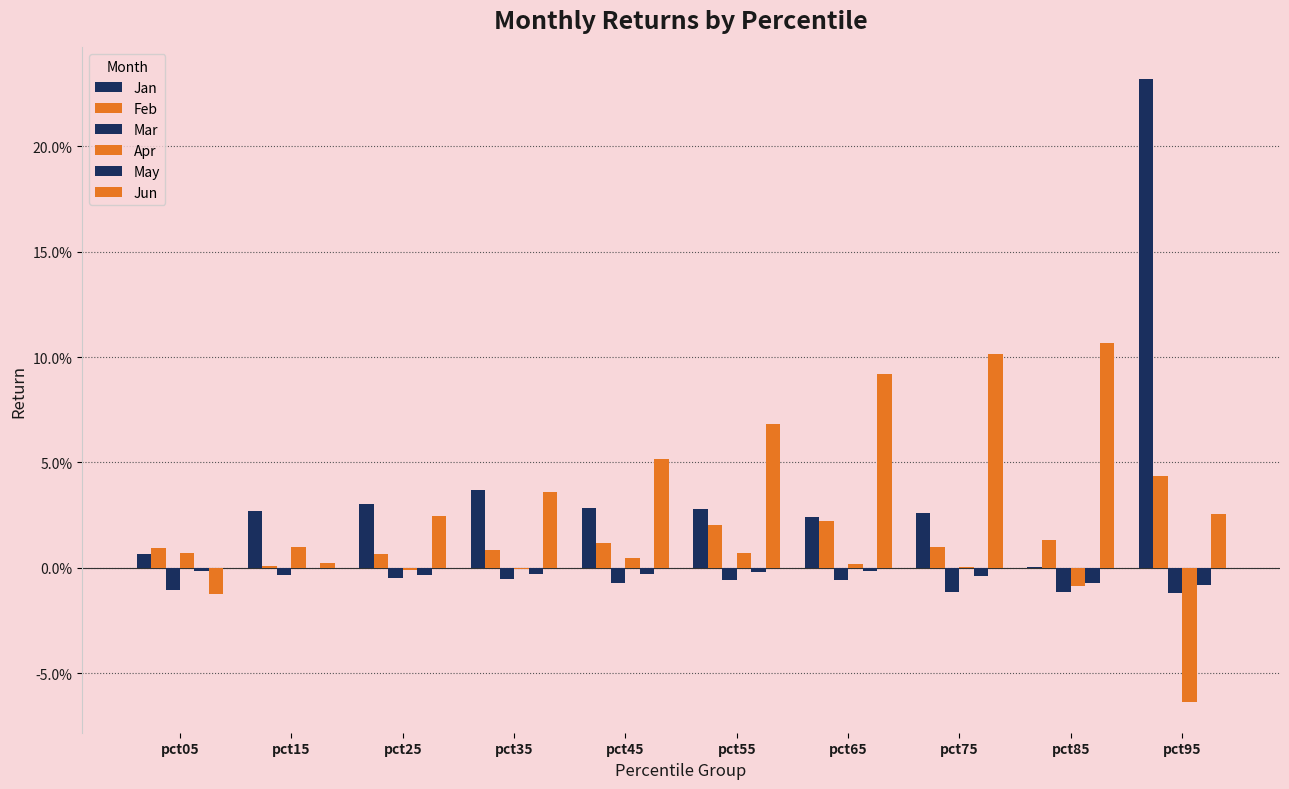

Are the bars horizontal?

No